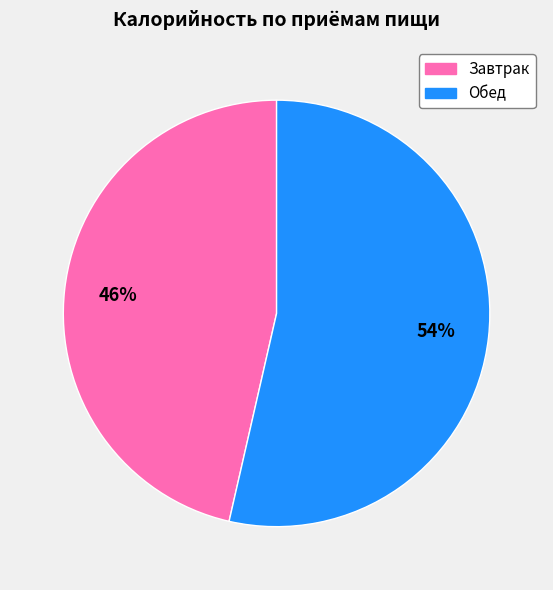

Is there a majority slice in this chart?

Yes